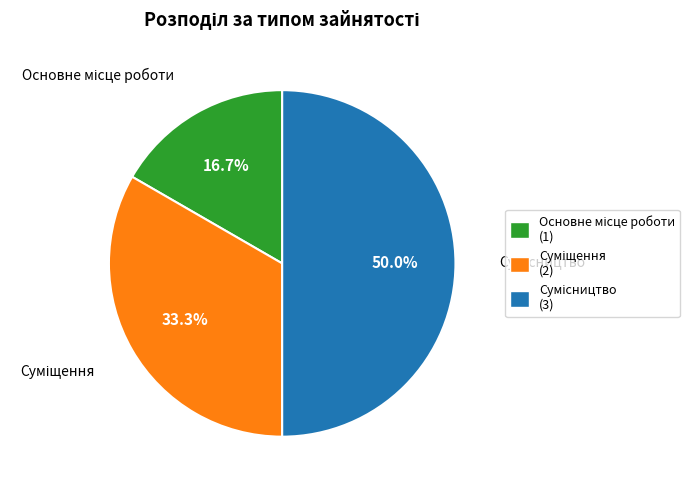

True or false: Сумісництво accounts for 59% of the total.

False